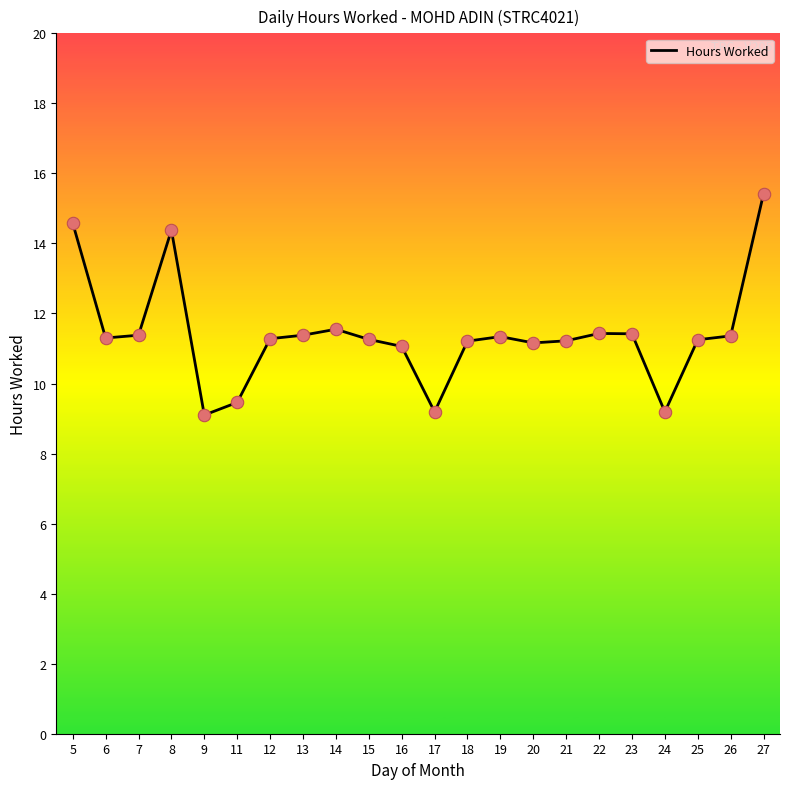

Between 18 and 8, which is larger?

8